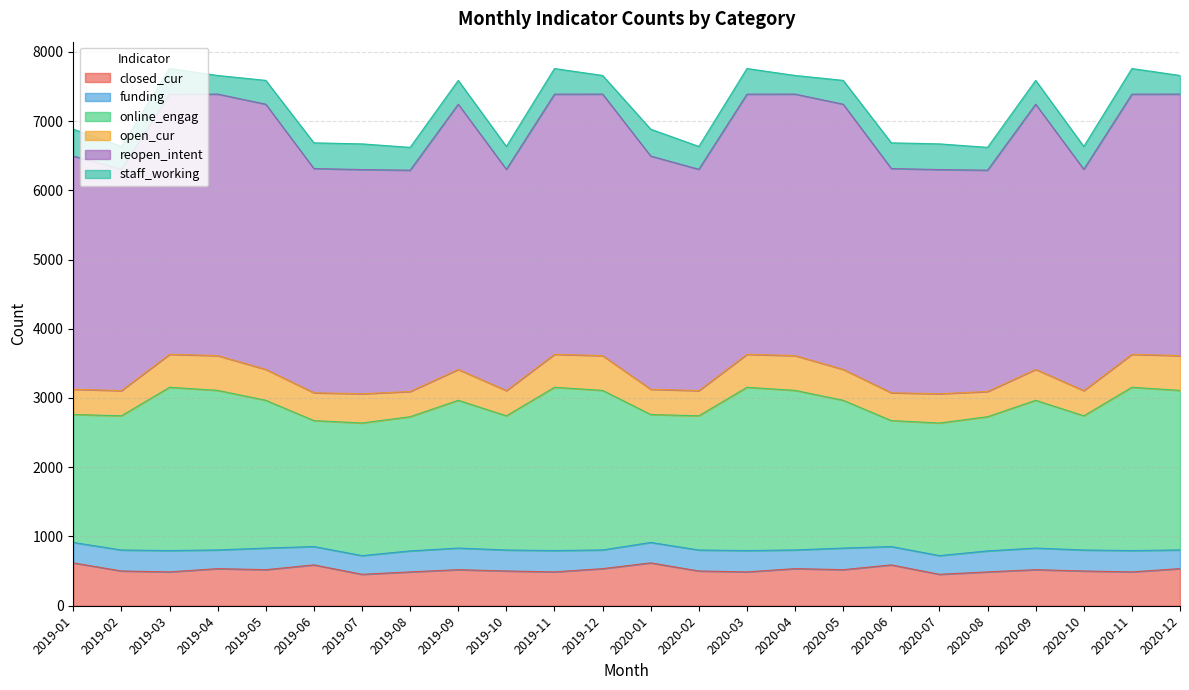

True or false: closed_cur and reopen_intent cross at least once.

False